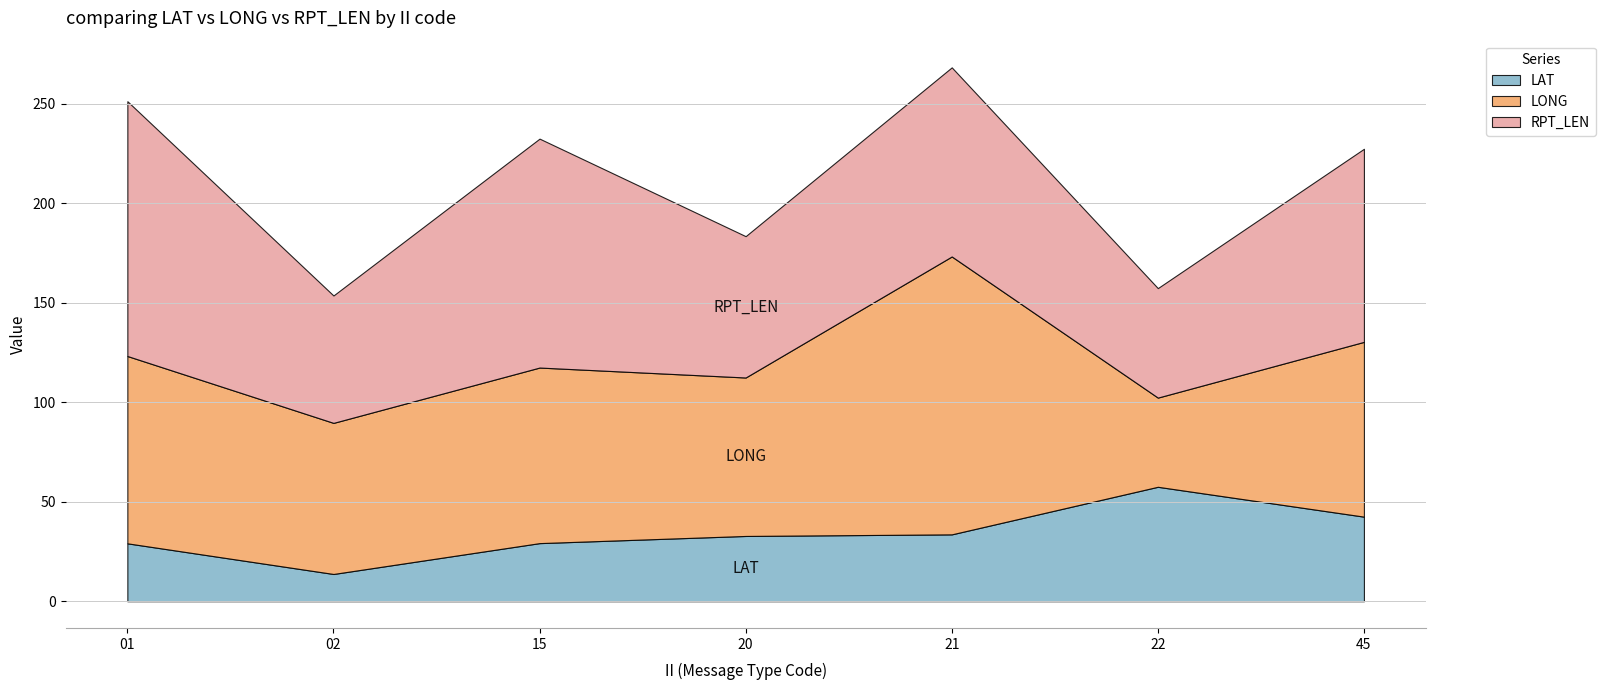

What value does the RPT_LEN series have at 01?

128.0